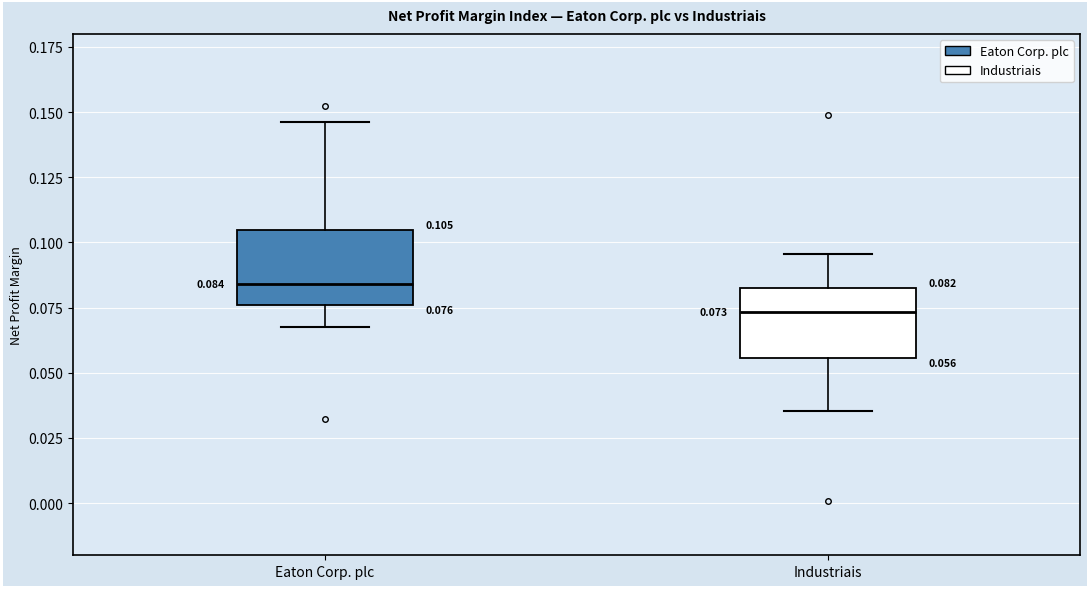

Which box has the highest median line?

Eaton Corp. plc